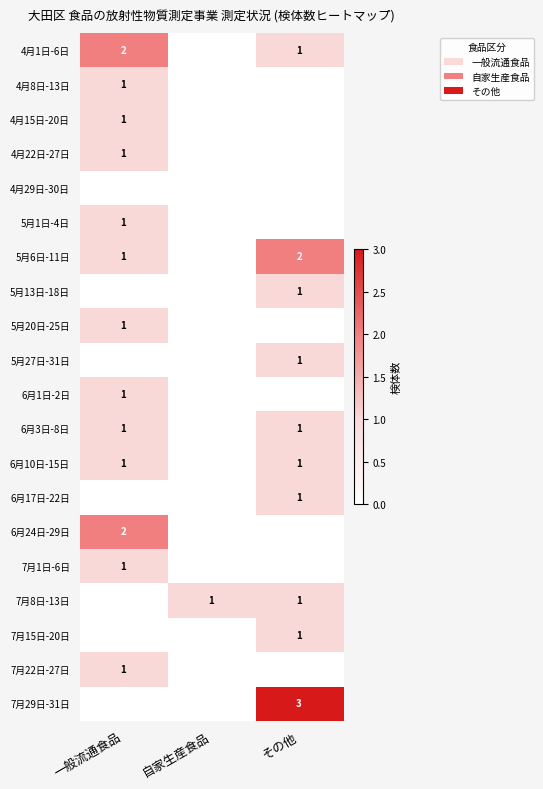

The value of 5月1日-4日 at 一般流通食品 is 1. True or false?

True